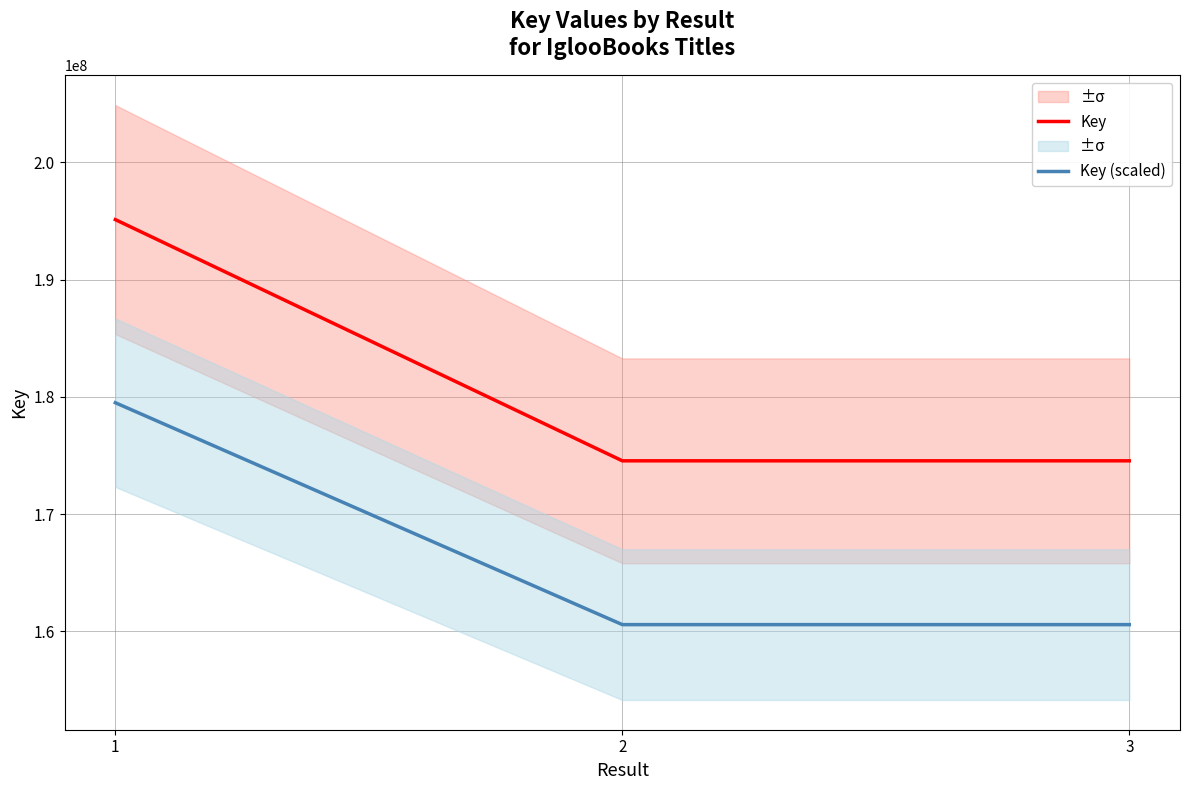

Which label corresponds to the largest value in the chart?

1